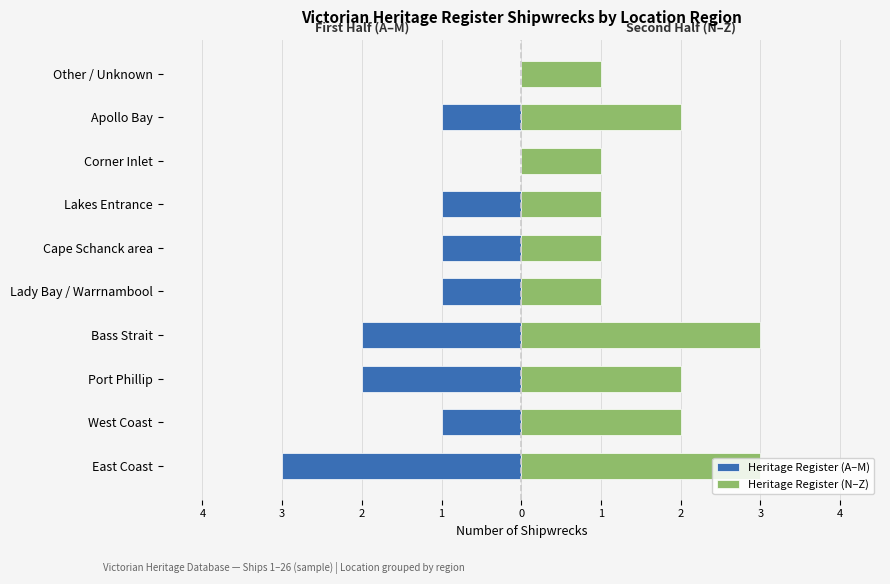

List the series in order of their peak value, lowest first.

Heritage Register (A–M), Heritage Register (N–Z)